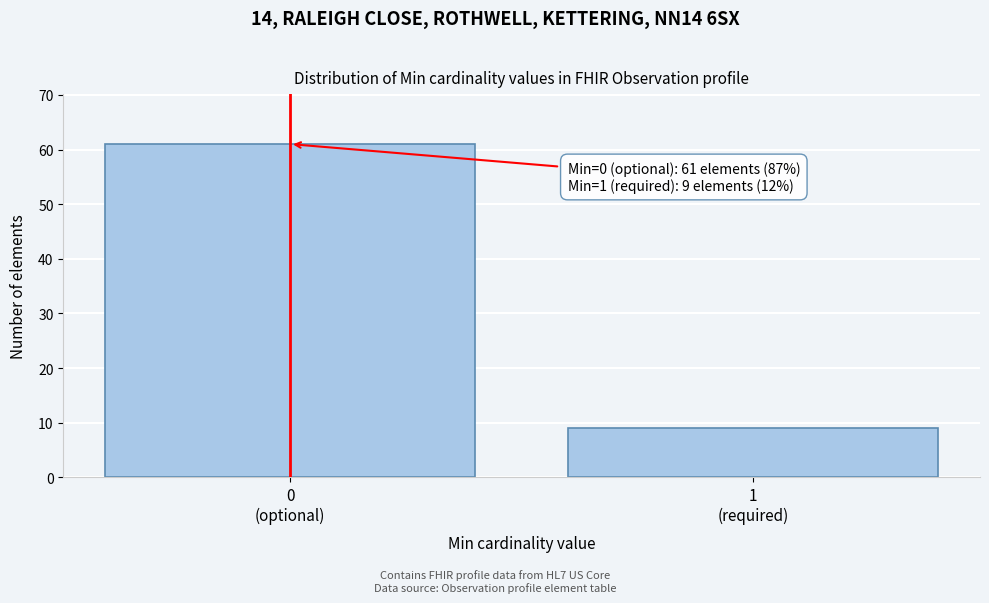

Reading left to right, extract all data points from this chart.

61	9